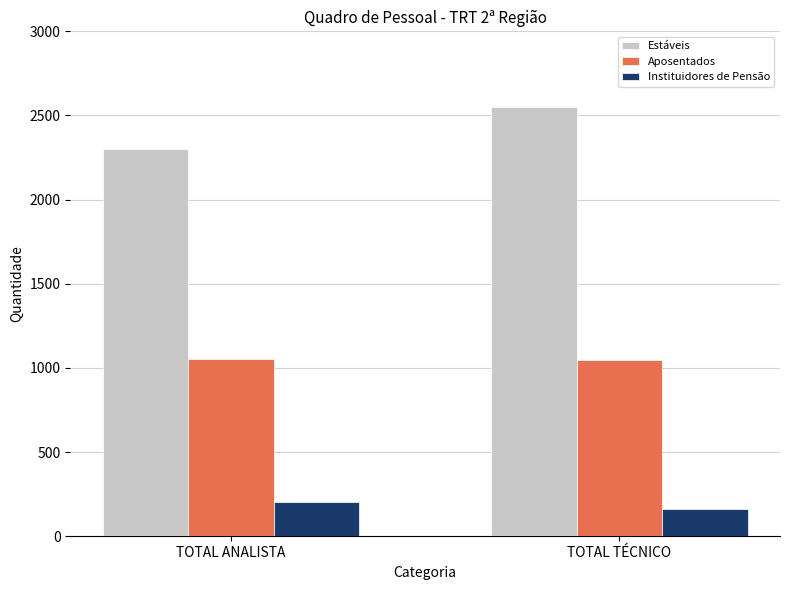

What is the label of the 2nd bar from the right?

TOTAL ANALISTA